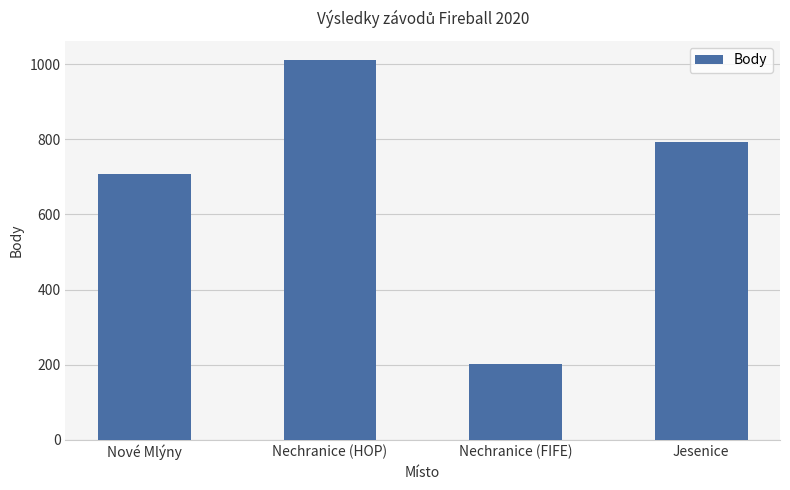

How many data points does each series have?

4